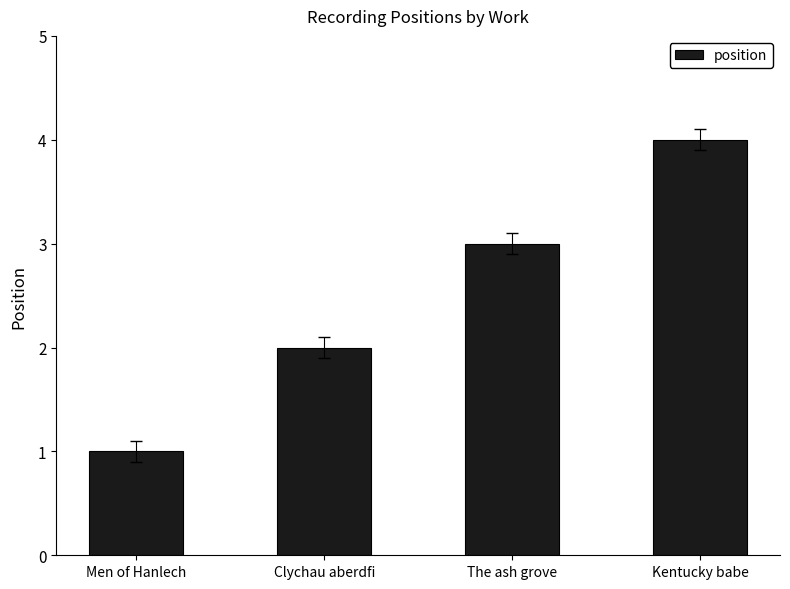

Approximately how many times larger is the value at The ash grove compared to Men of Hanlech?

3.0